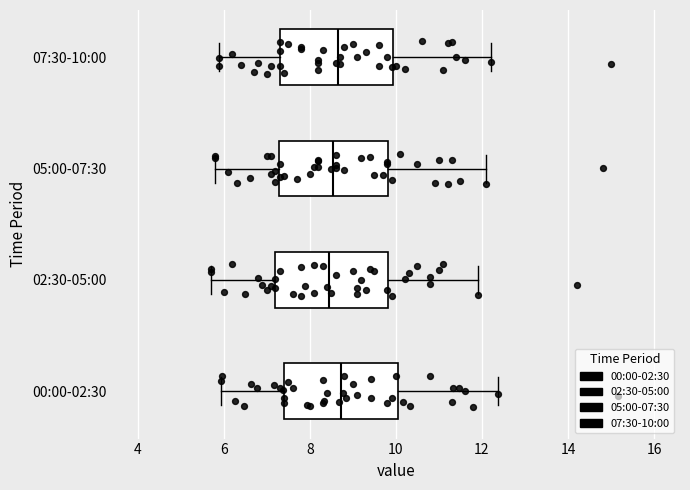

Where is the right edge of the box for 07:30-10:00 on the x-axis? The values are not printed on the chart, so give them approximately, as read against the axis.

10.0